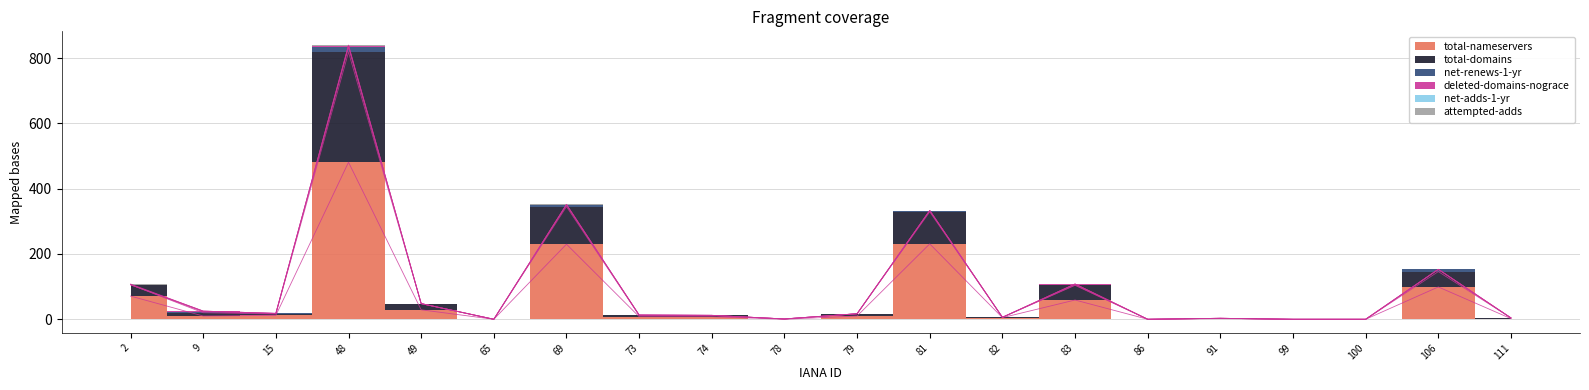

True or false: net-adds-1-yr and deleted-domains-nograce cross at least once.

False